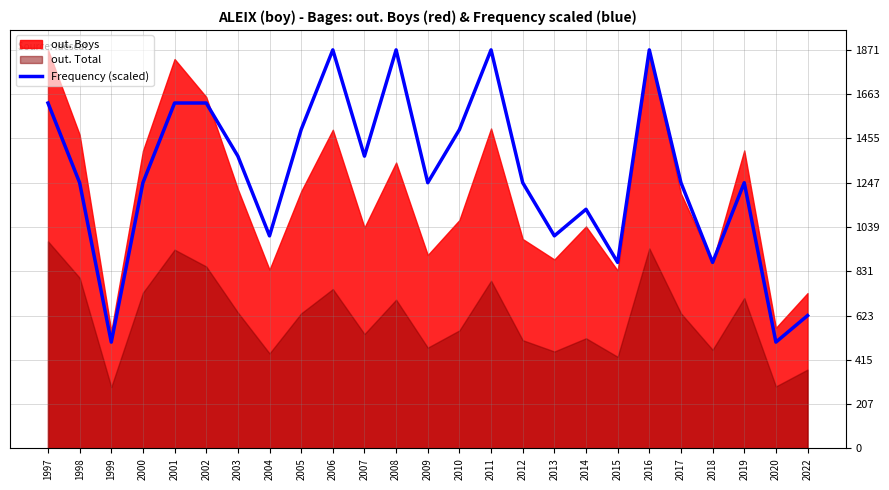

The value of Frequency (scaled) at 2011 is 1033.7. True or false?

False